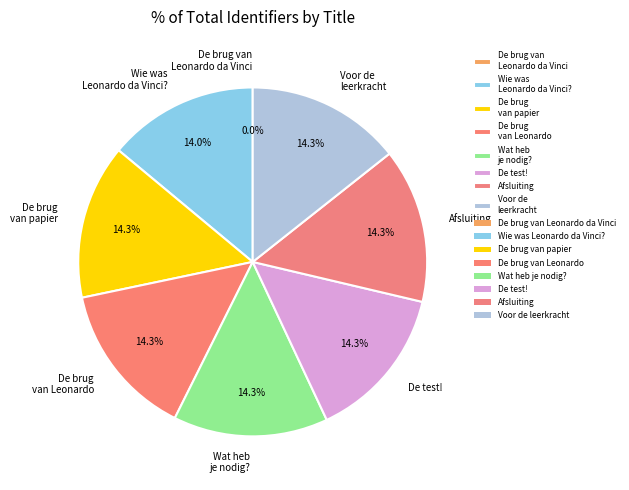

What is the ratio of the value at De brug van Leonardo to the value at Wie was Leonardo da Vinci??

1.0